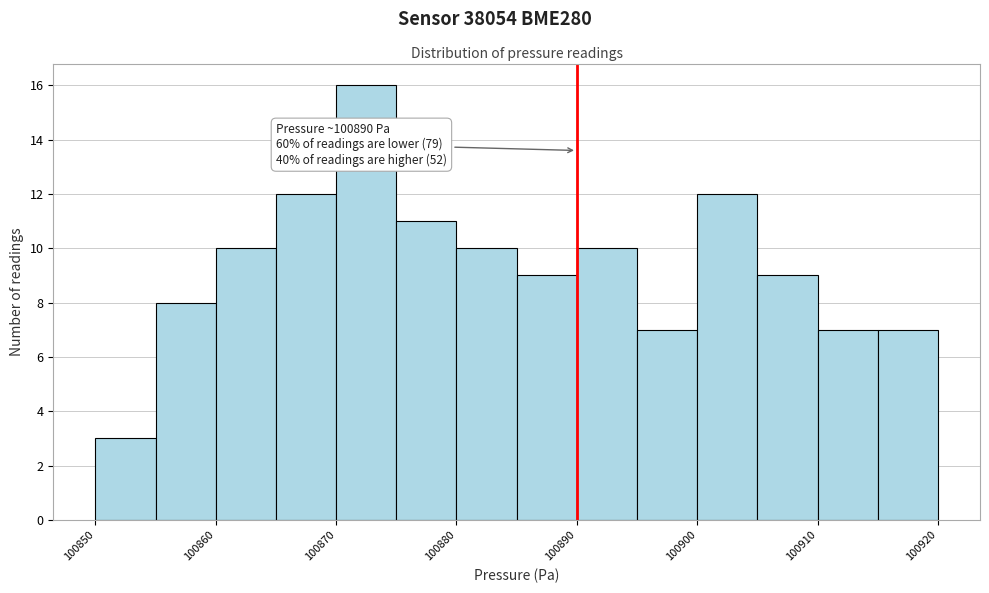

Which range on the x-axis has the tallest bar?

100870 to 100875